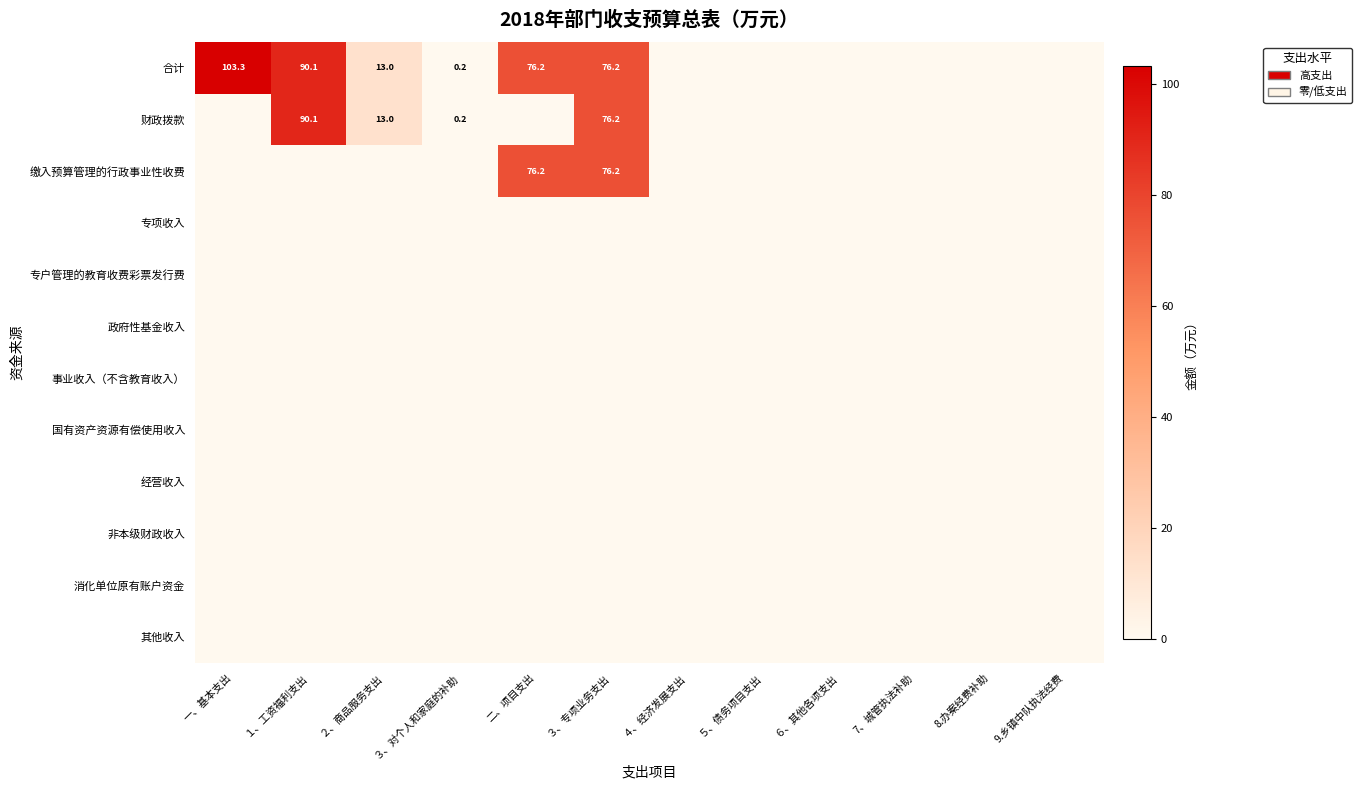

Is it true that 缴入预算管理的行政事业性收费 equals 76.2 at ３、专项业务支出?

True